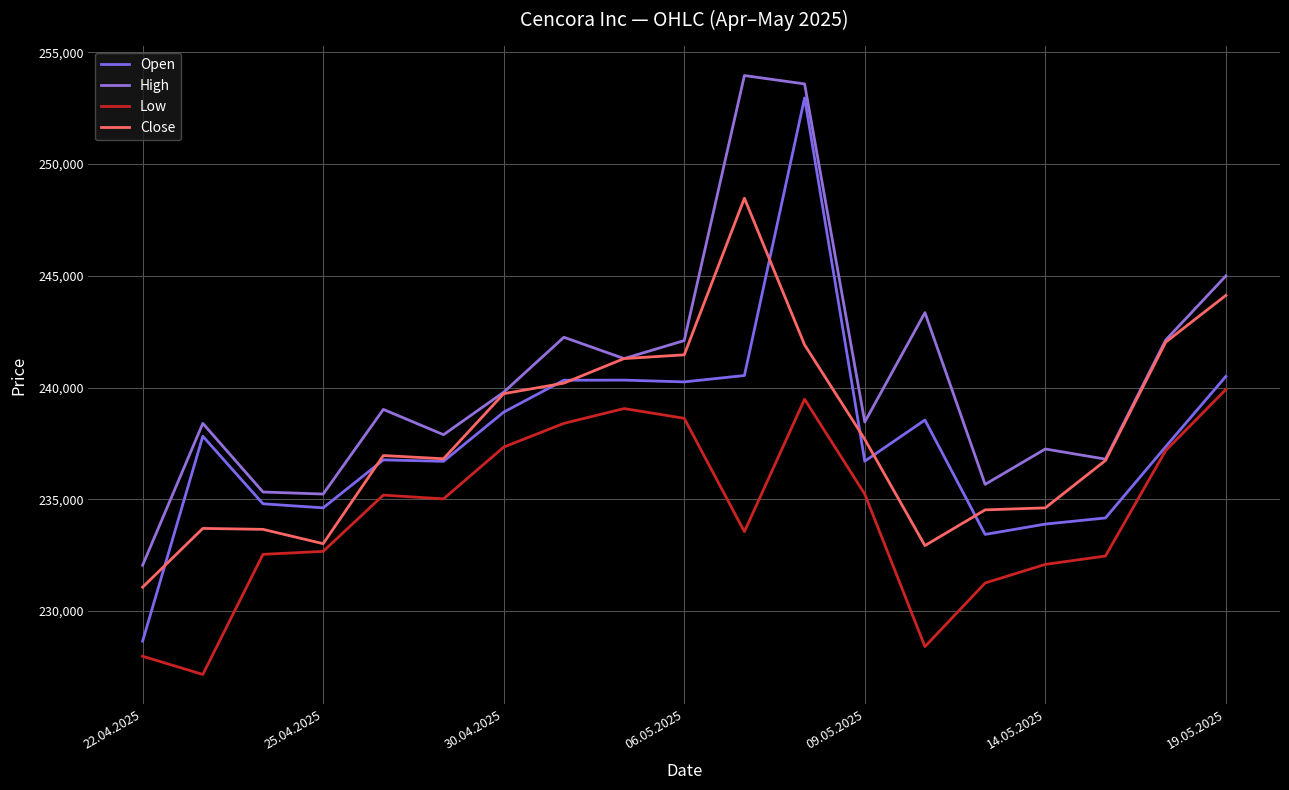

At how many categories does at least one series exceed 240008?

8